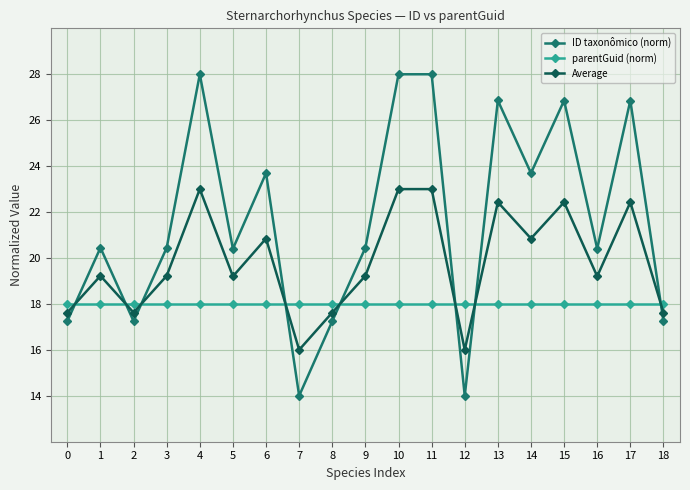

How many data points in Average are less than 19?

6